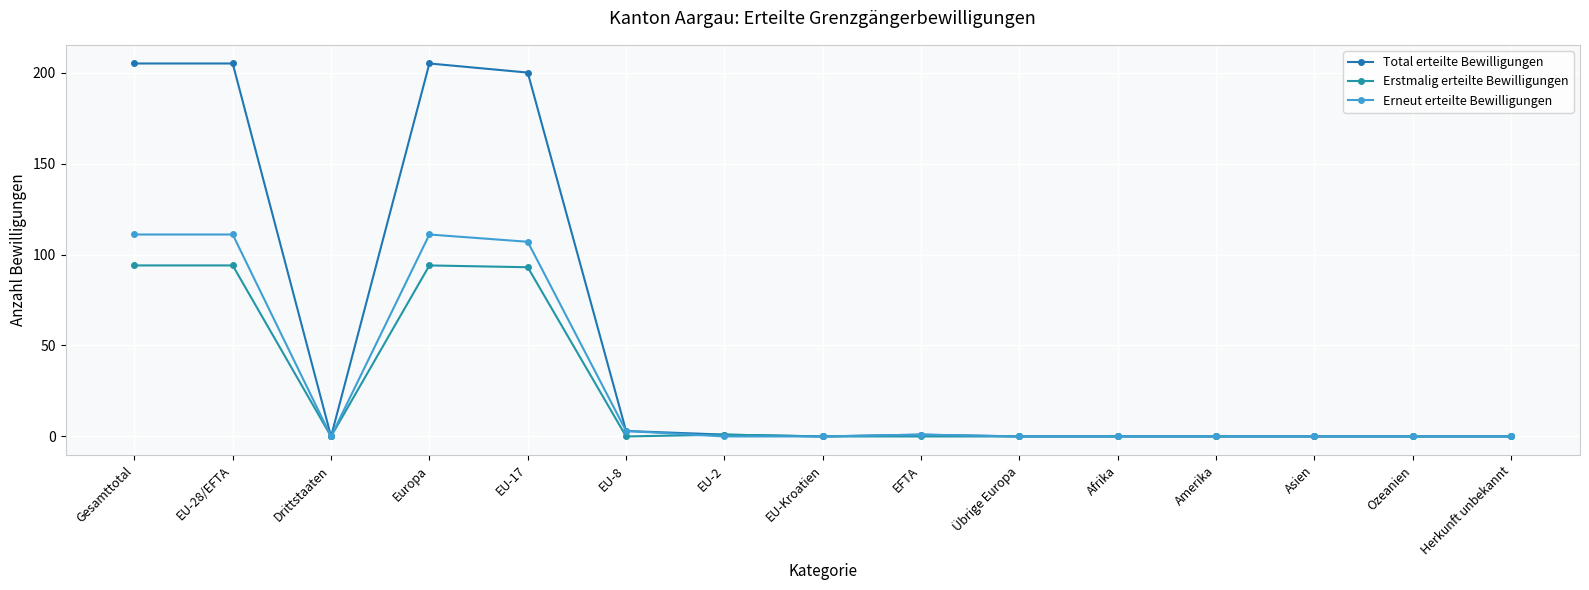

True or false: Total erteilte Bewilligungen and Erstmalig erteilte Bewilligungen cross at least once.

False